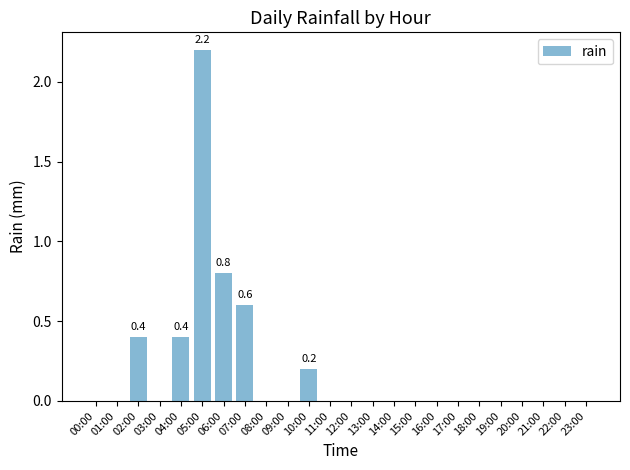

Are the bars horizontal?

No